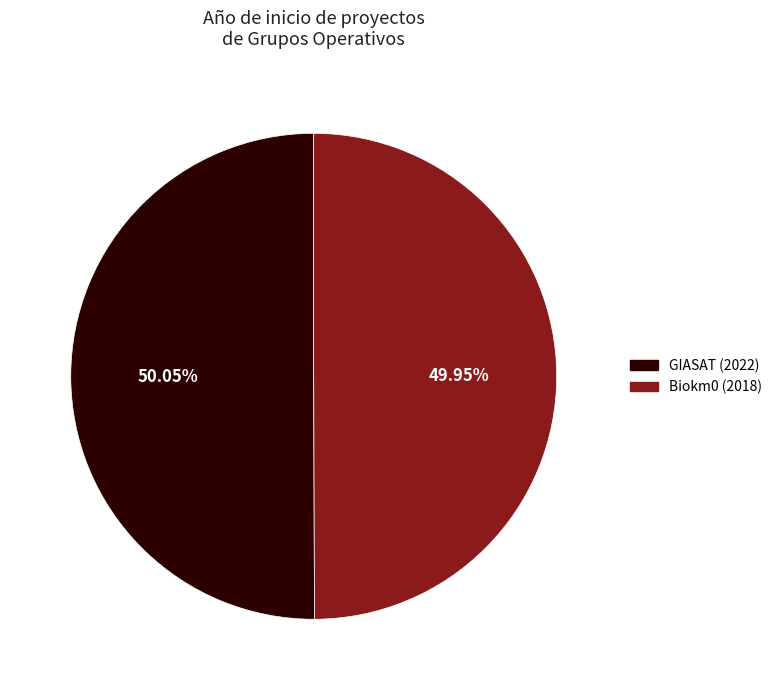

What is the ratio of the value at Biokm0 (2018) to the value at GIASAT (2022)?

1.0